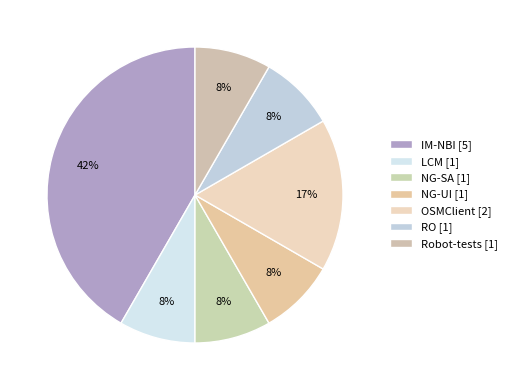

What is the total percentage of NG-UI and Robot-tests?

16.7%